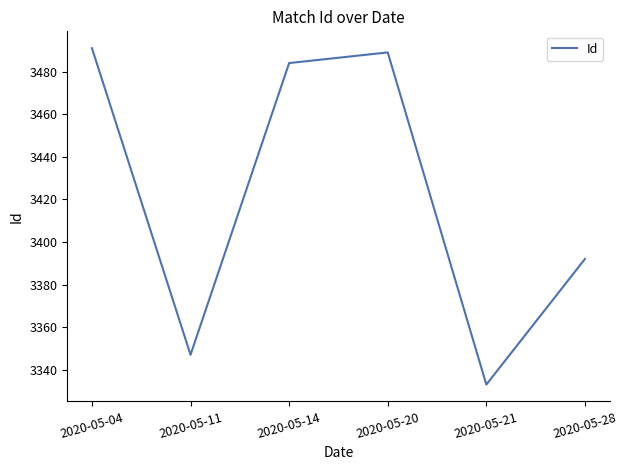

List the labels in order of value, smallest first.

2020-05-21, 2020-05-11, 2020-05-28, 2020-05-14, 2020-05-20, 2020-05-04